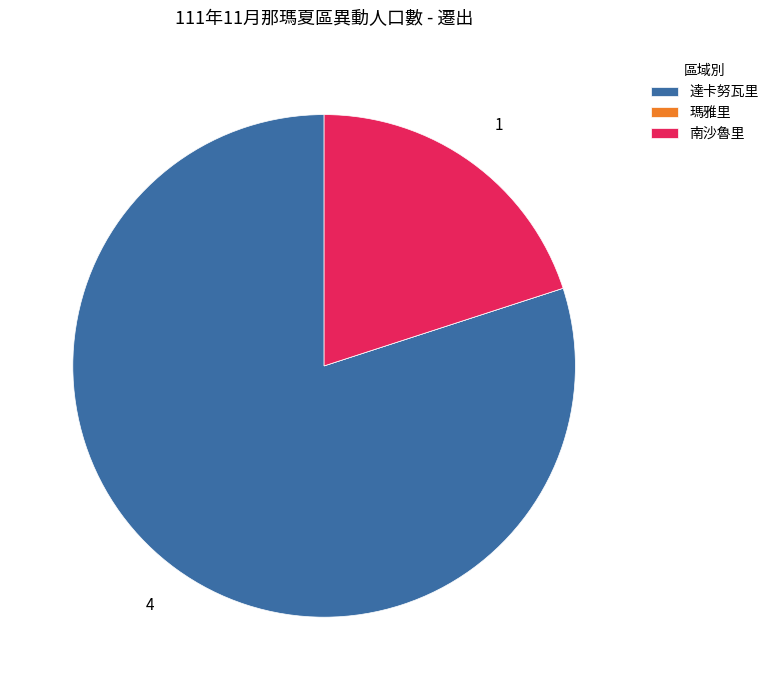

Which slice represents more than half of the pie?

達卡努瓦里